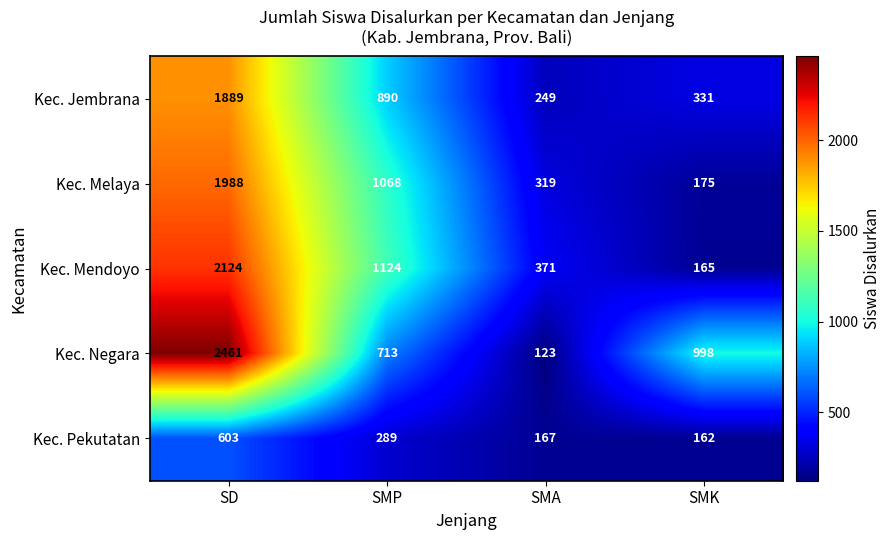

What is the difference between the Kec. Melaya values at SMK and SMP?

893